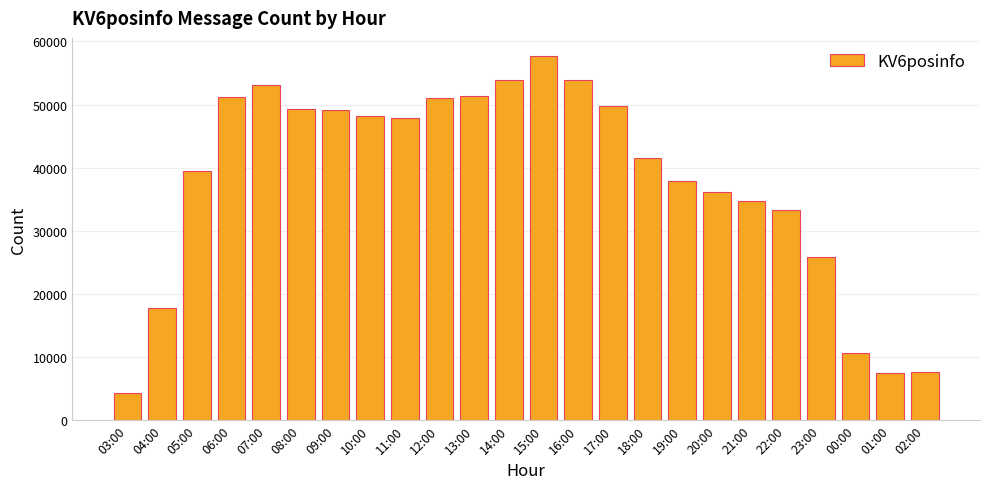

What is the label of the 16th bar from the right?

11:00